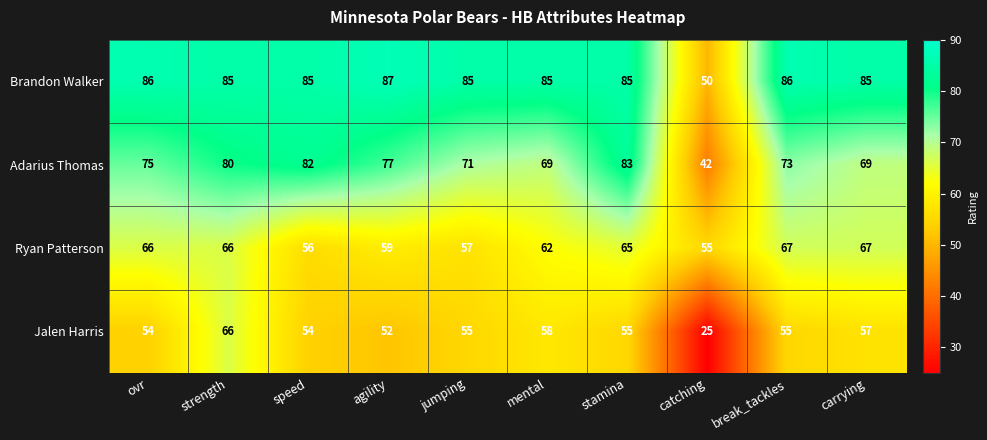

Between ovr and speed, which series saw the biggest shift?

Ryan Patterson